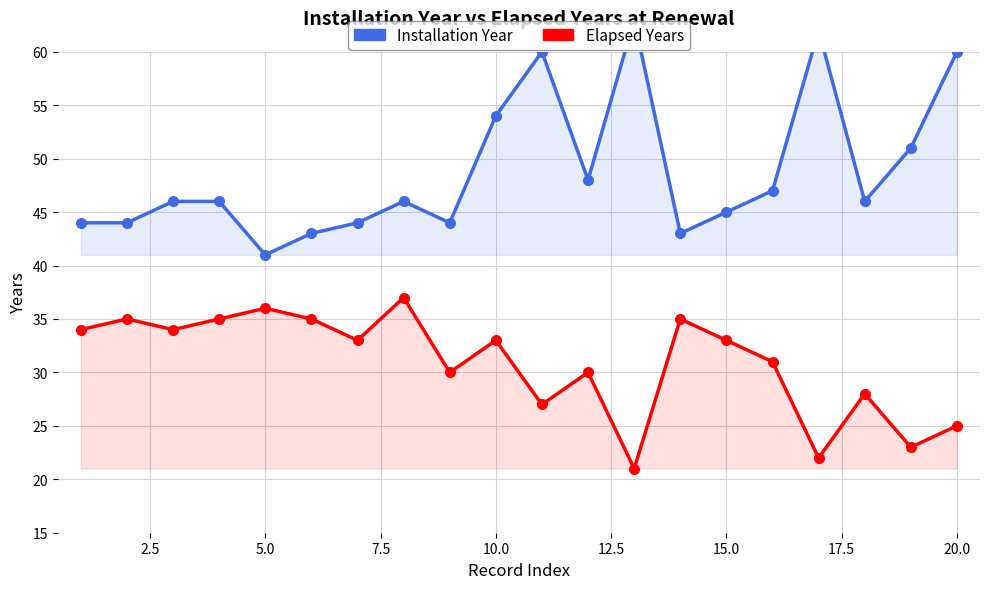

What is the value of the Elapsed Years point at the 7th from the left?

33